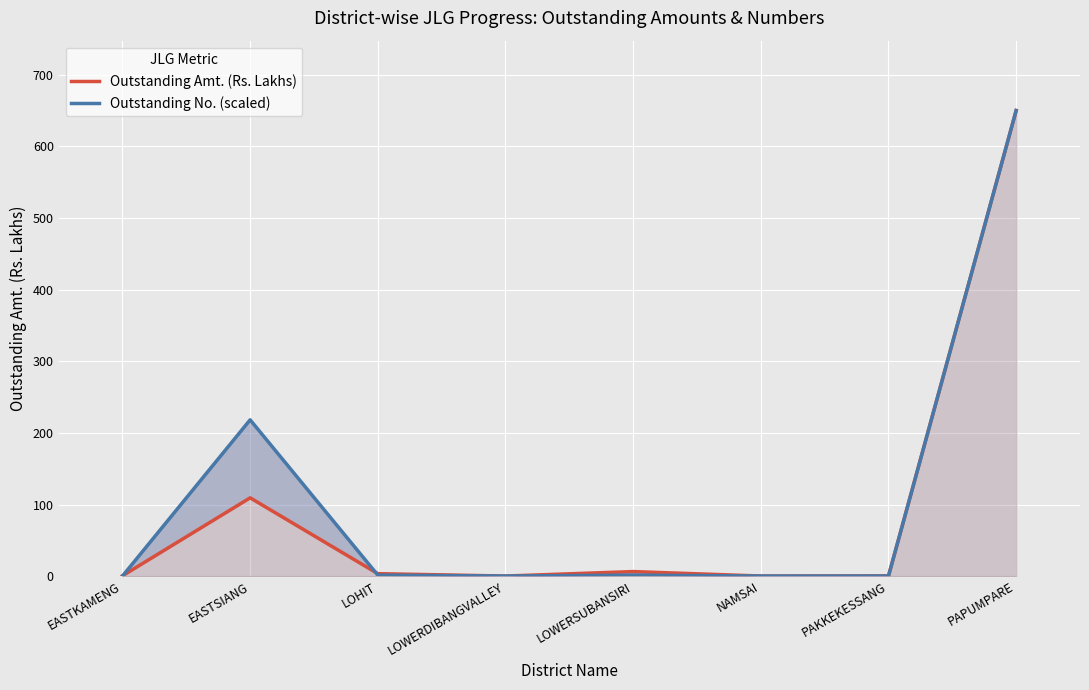

Reading left to right, transcribe all the data shown in this chart.

Outstanding Amt. (Rs. Lakhs): EASTKAMENG=0.5	EASTSIANG=109.3	LOHIT=3.5	LOWERDIBANGVALLEY=0.1	LOWERSUBANSIRI=6.4	NAMSAI=0.1	PAKKEKESSANG=0.4	PAPUMPARE=650.2
Outstanding No. (scaled): EASTKAMENG=0.1	EASTSIANG=218.3	LOHIT=1.4	LOWERDIBANGVALLEY=0.1	LOWERSUBANSIRI=1.4	NAMSAI=0.1	PAKKEKESSANG=0.1	PAPUMPARE=650.2